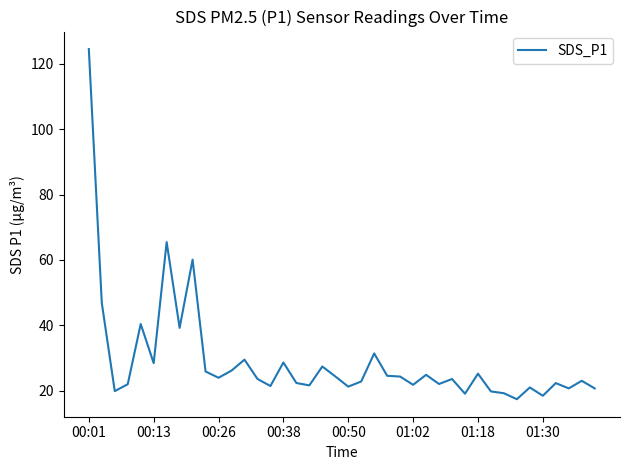

What is the maximum value shown in the chart?

124.5